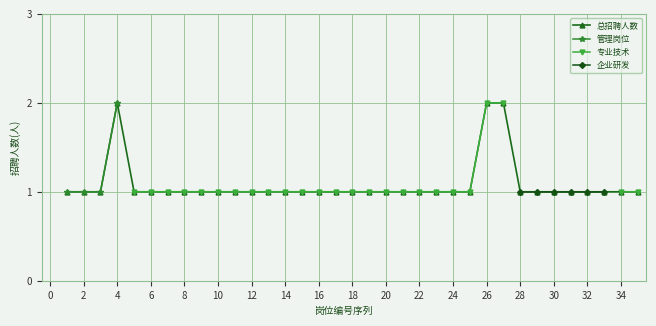

The 总招聘人数 series shows 1 at 8. True or false?

True